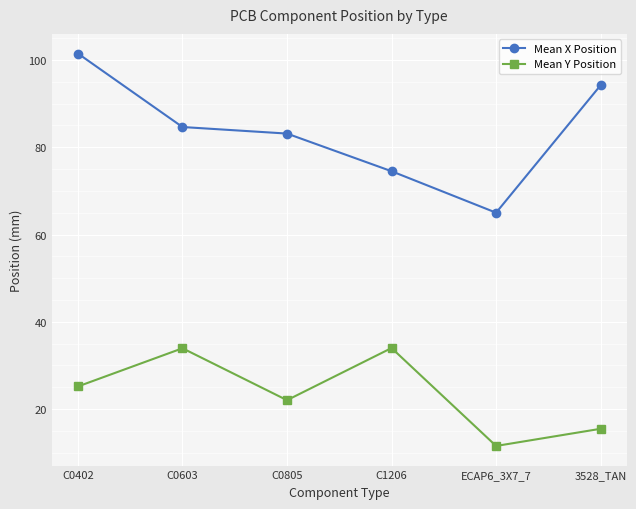

What position from the left is C0603?

2